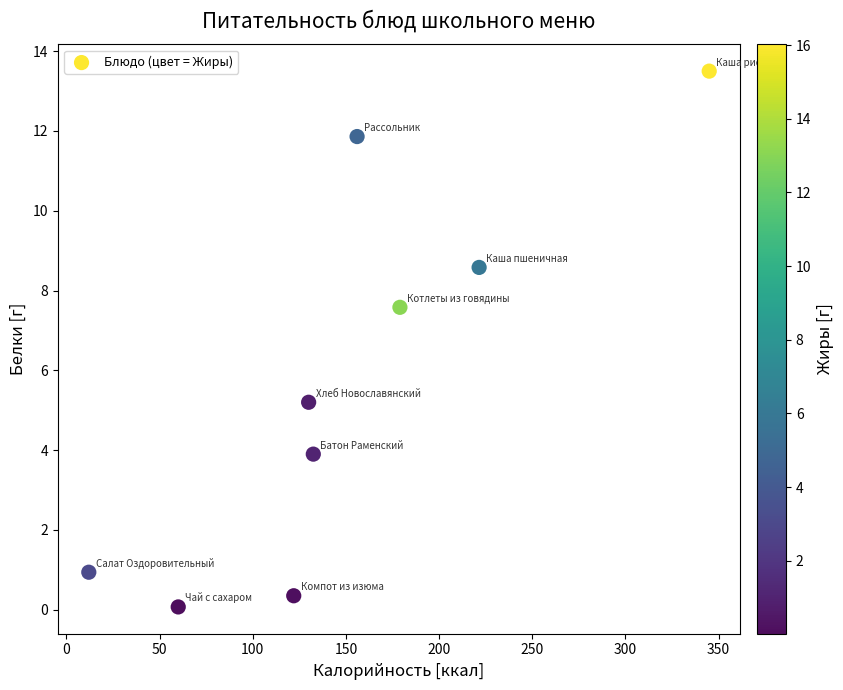

What is the average Y value?

5.8